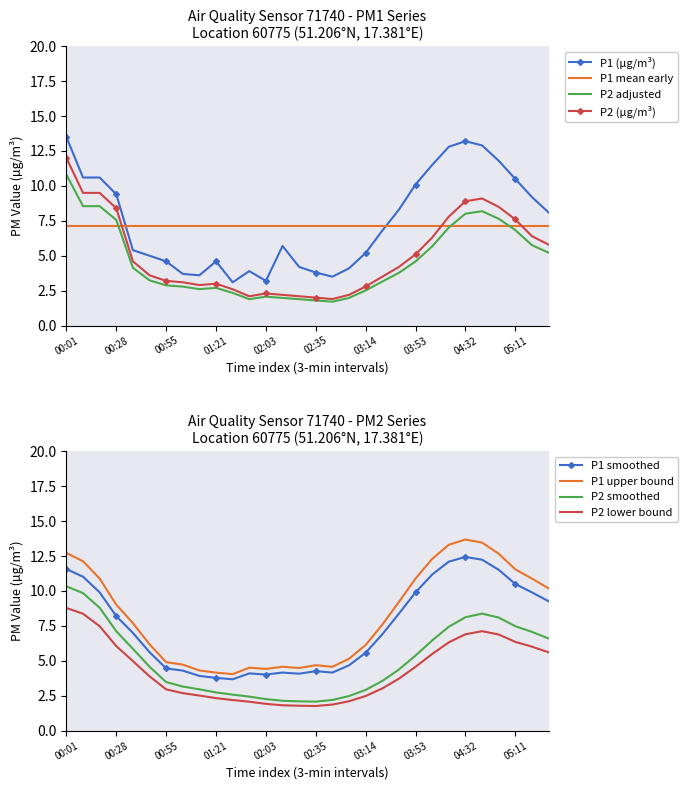

The value of P1 at 03:27 is 2.4. True or false?

False